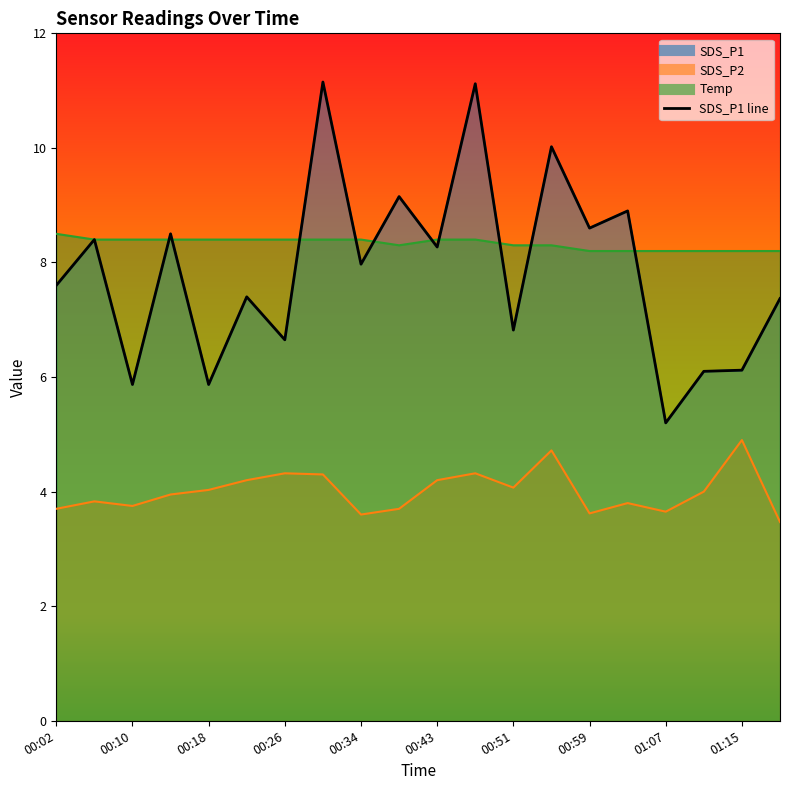

Does the chart have visible grid lines?

No